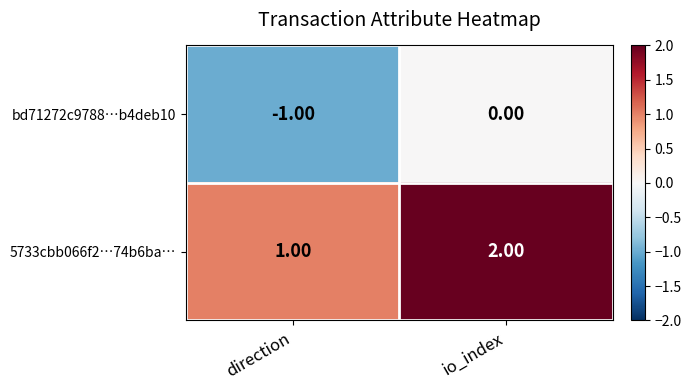

Rank the series at direction from lowest to highest value.

bd71272c9788…b4deb10, 5733cbb066f2…74b6ba…